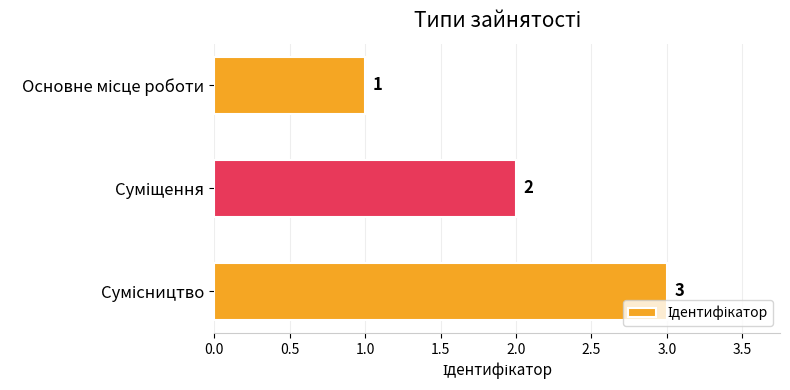

Count the values in the range 1 to 3.

3